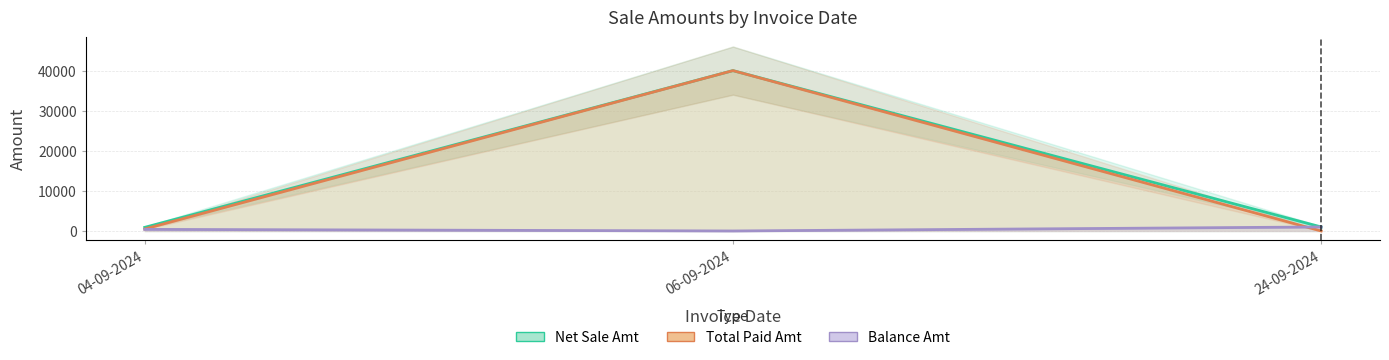

Which series has the largest total across all categories?

Net Sale Amt